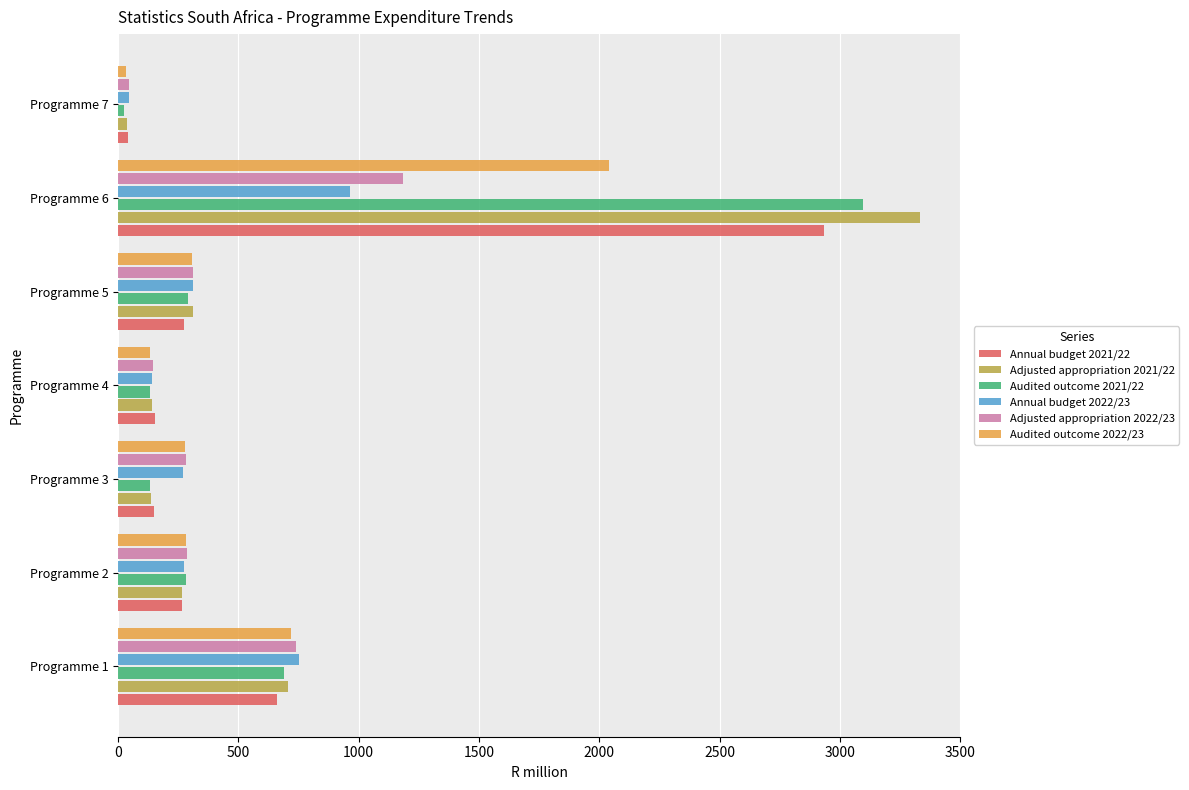

Is the value of Adjusted appropriation 2021/22 at Programme 6 greater than the value of Annual budget 2021/22 at Programme 3?

Yes